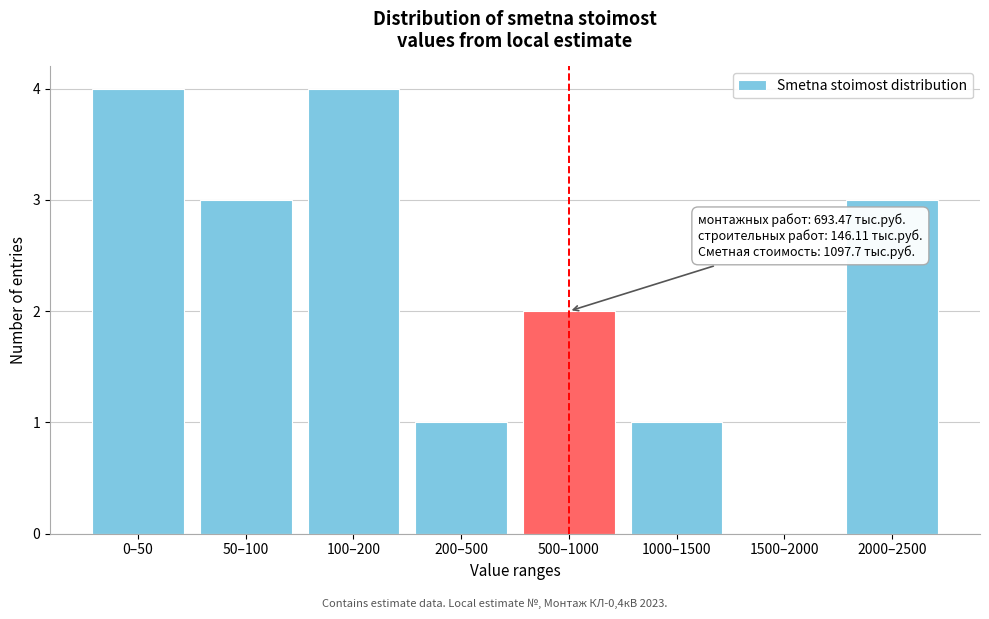

Reading left to right, transcribe all the data shown in this chart.

0–50=4	50–100=3	100–200=4	200–500=1	500–1000=2	1000–1500=1	1500–2000=0	2000–2500=3